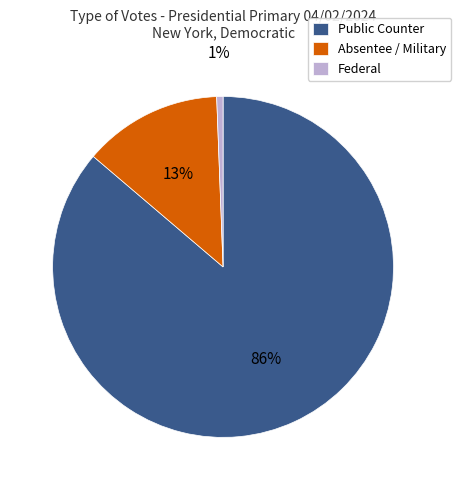

Rank the categories by value from highest to lowest.

Public Counter, Absentee / Military, Federal